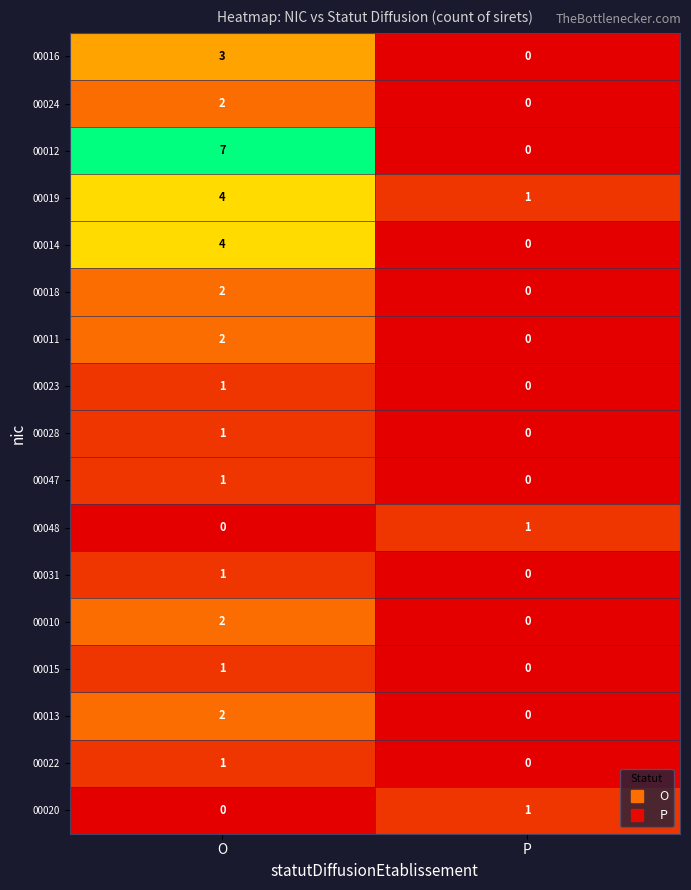

At which category is the sum across all series the highest?

O